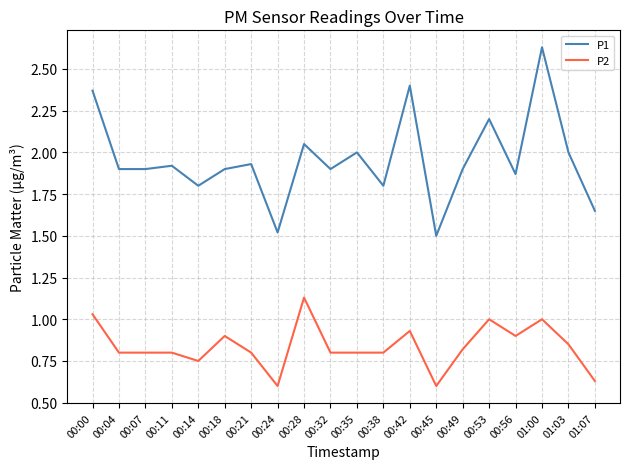

What are all the series names shown in the legend?

P1, P2